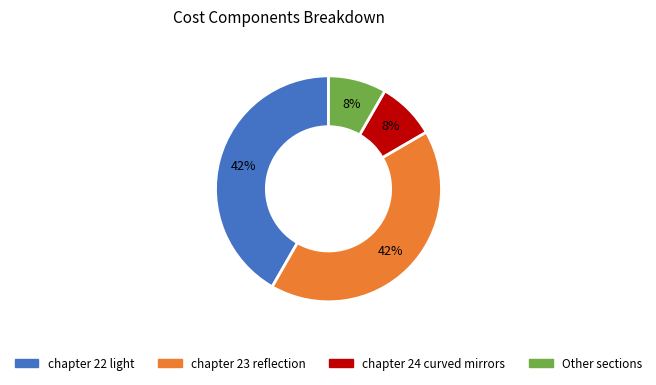

To the nearest percent, what is the average slice percentage?

25%